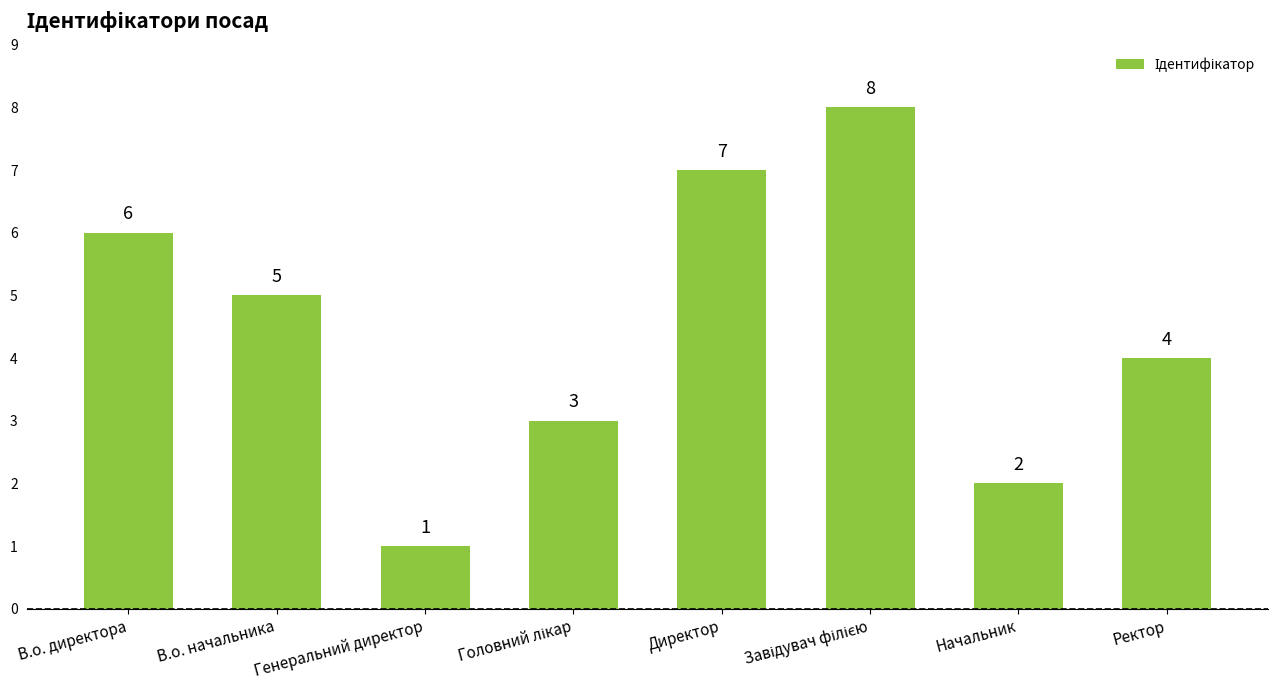

The value at В.о. начальника is 5. True or false?

True